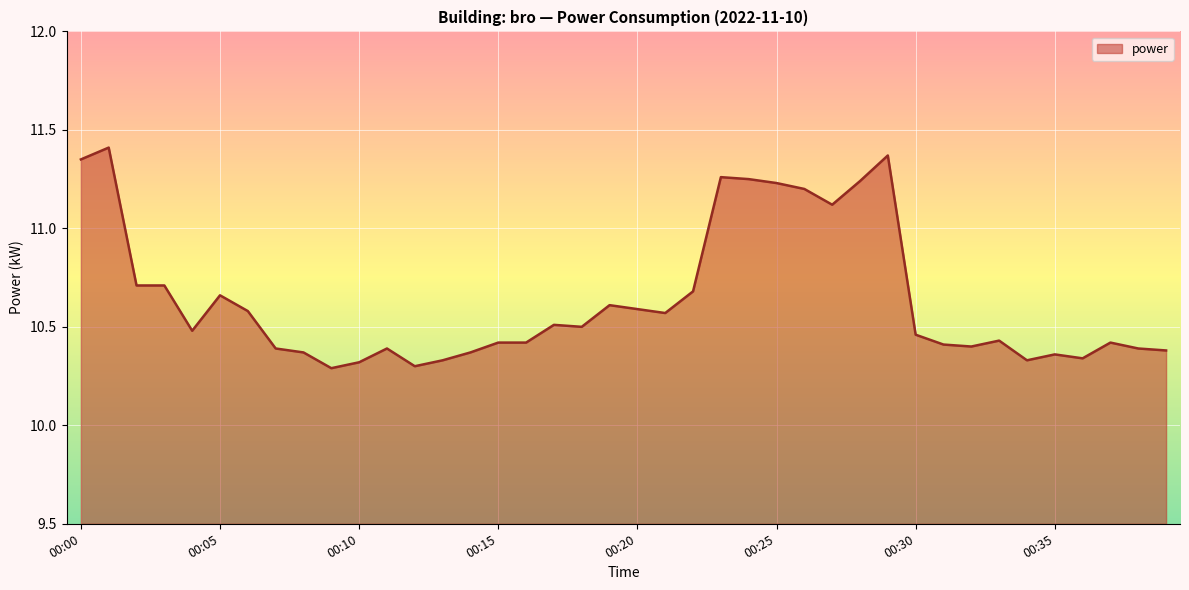

What is the difference between the maximum and minimum values?

1.1